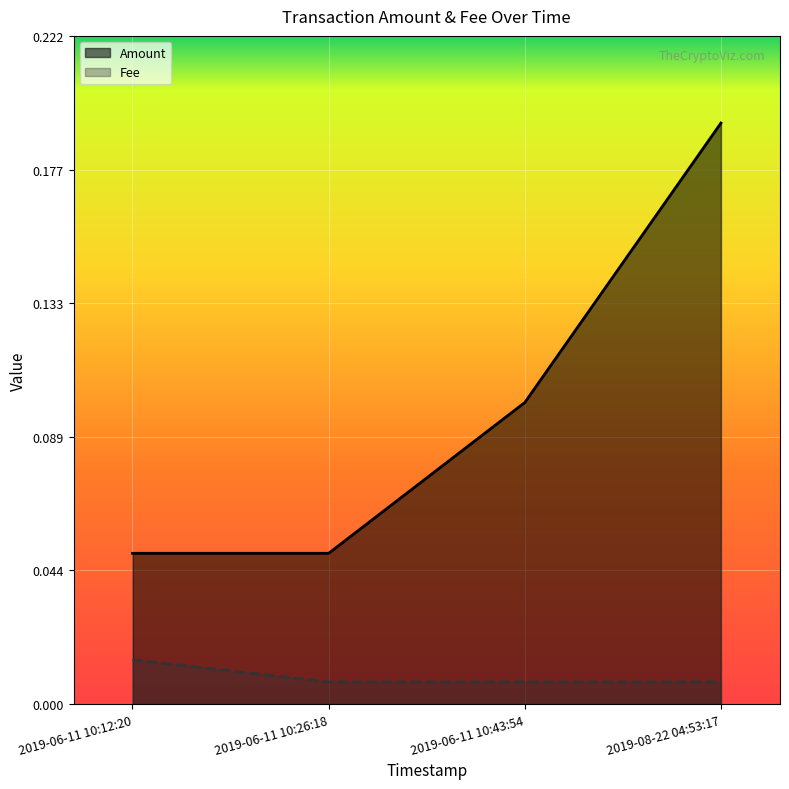

What is the total value across all series at 2019-06-11 10:26:18?

0.1